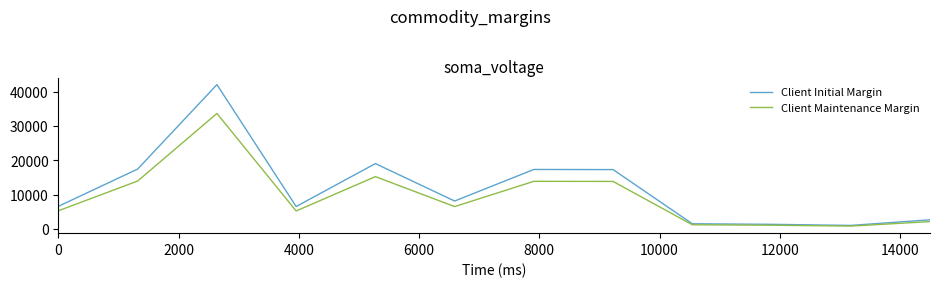

Which series has the widest spread of values?

Client Initial Margin